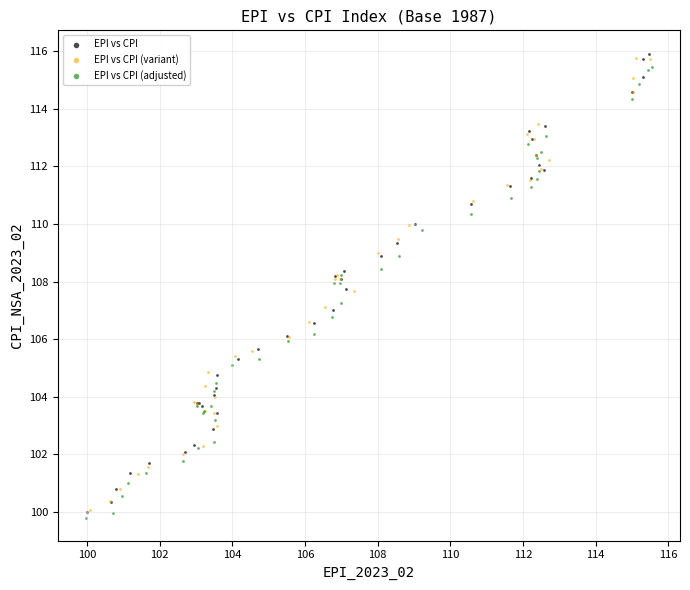

Which series has the widest spread of Y values?

EPI vs CPI